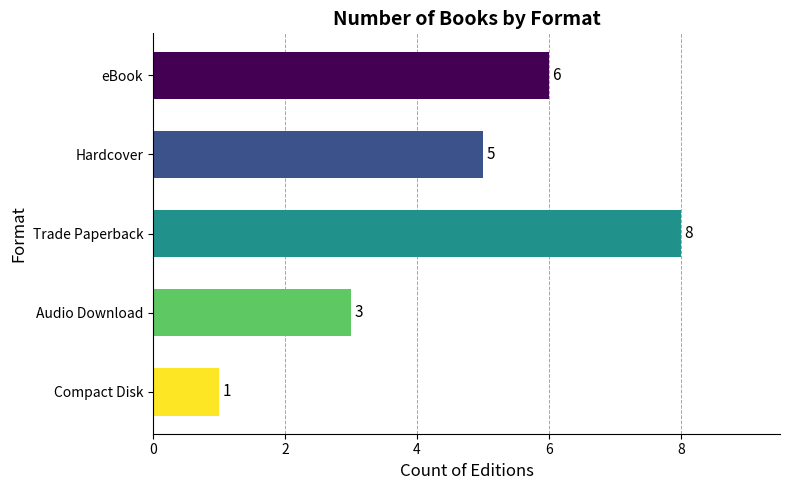

Between Audio Download and Compact Disk, which is larger?

Audio Download